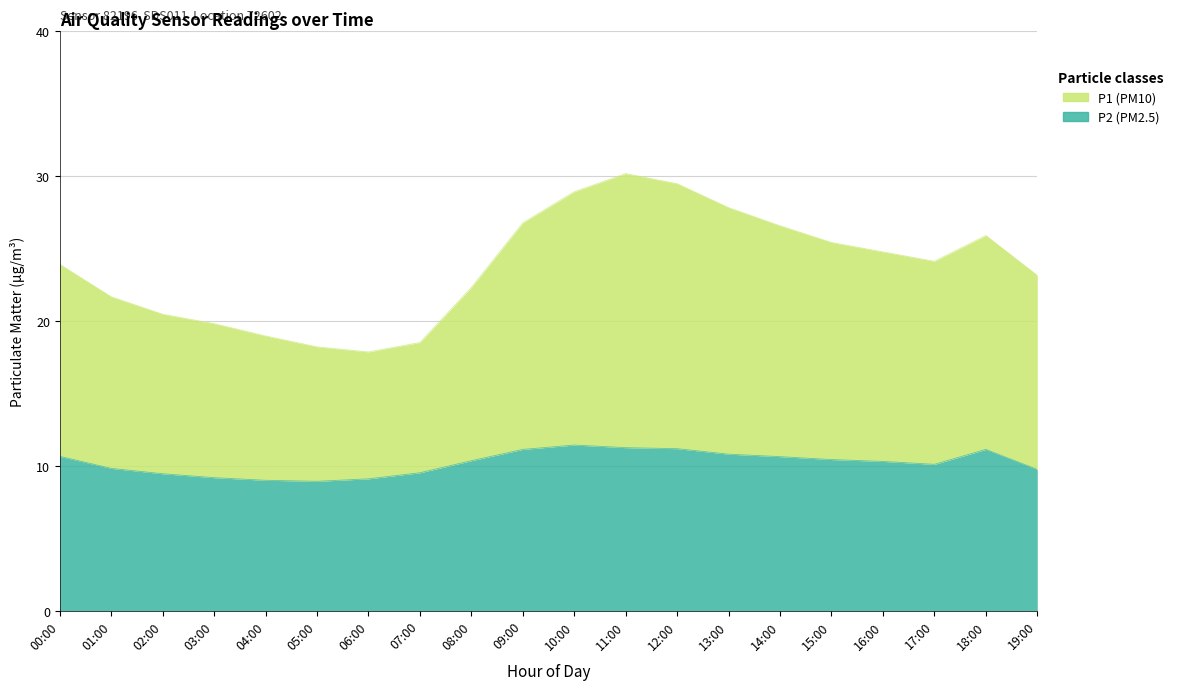

What is the highest value of the P2 series?

11.4